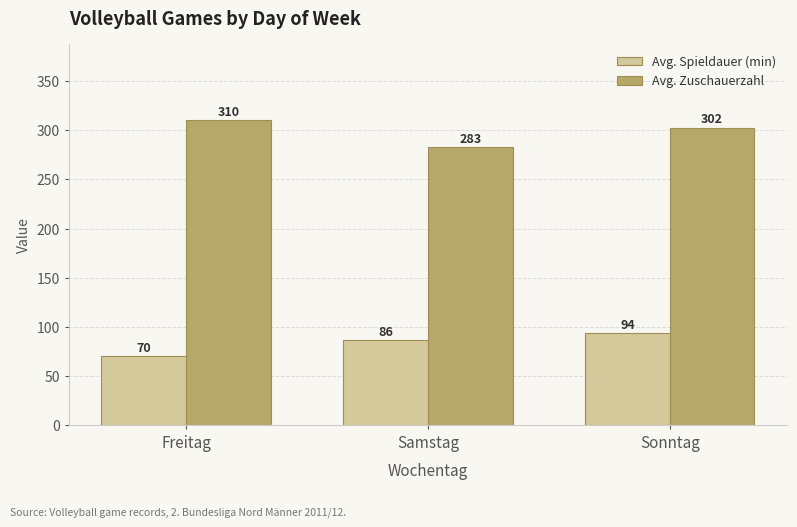

What is the label of the 1st bar from the right?

Sonntag